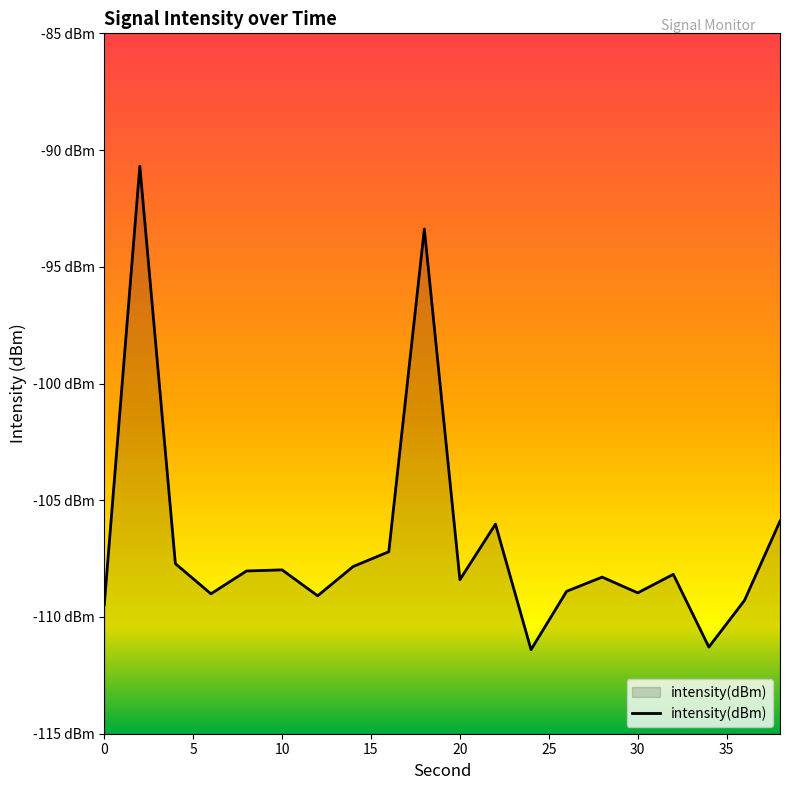

Reading right to left, list all the values displayed in this chart.

38=-105.9	36=-109.3	34=-111.3	32=-108.2	30=-109.0	28=-108.3	26=-108.9	24=-111.4	22=-106.0	20=-108.4	18=-93.4	16=-107.2	14=-107.8	12=-109.1	10=-108.0	8=-108.0	6=-109.0	4=-107.7	2=-90.7	0=-109.5